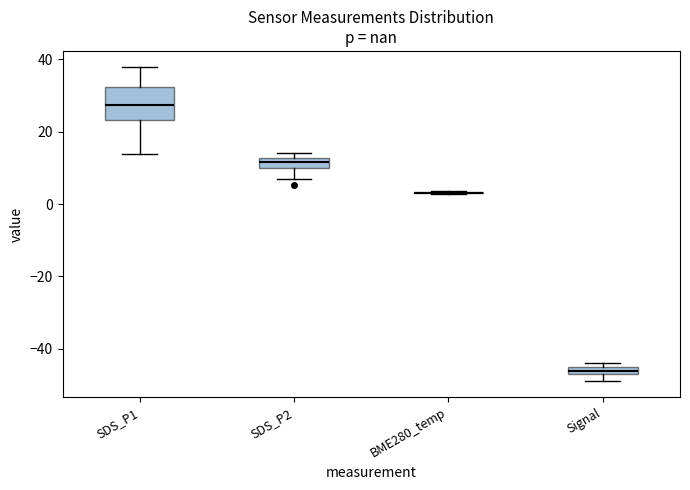

Comparing the boxes themselves (not the whiskers), which one is the tallest?

SDS_P1